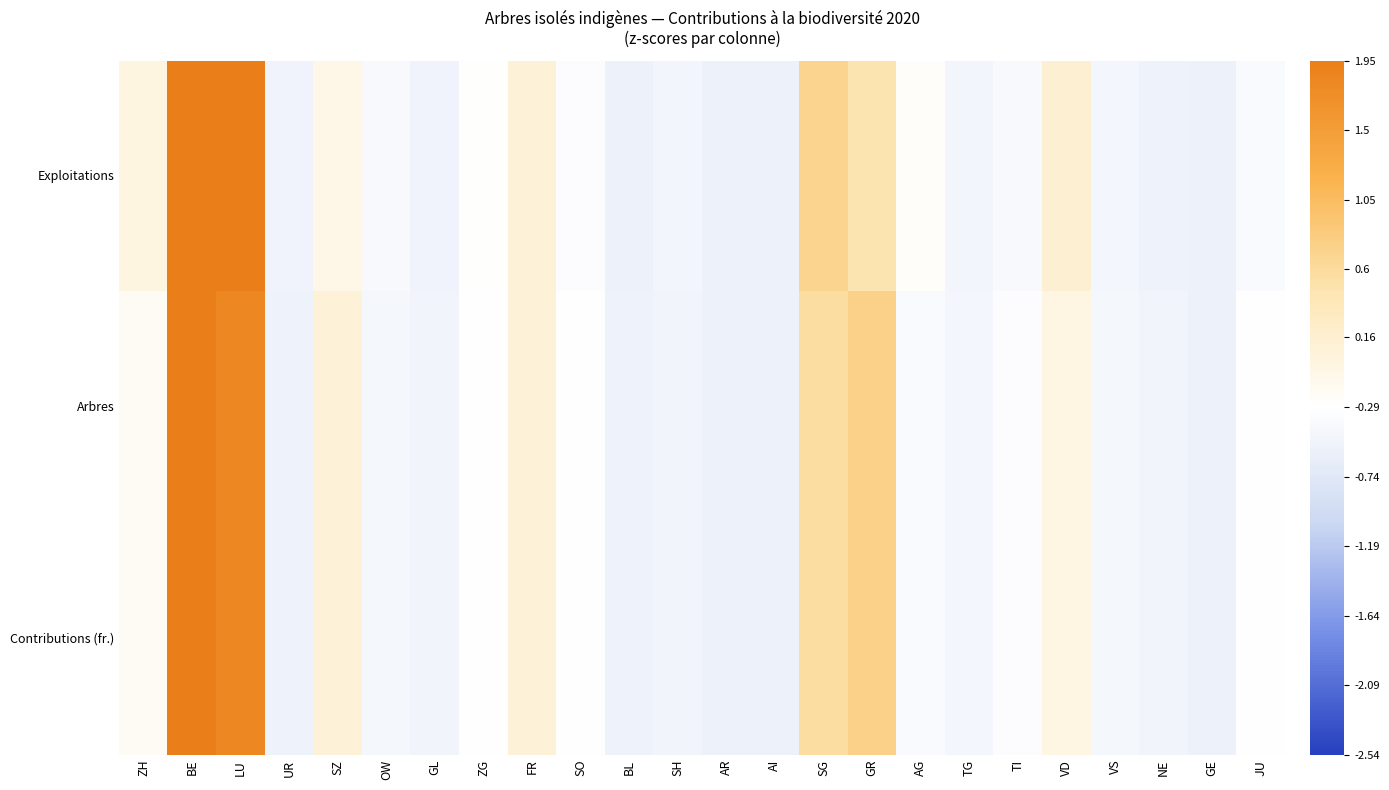

List the series in order of their peak value, highest first.

Arbres, Contributions (fr.), Exploitations